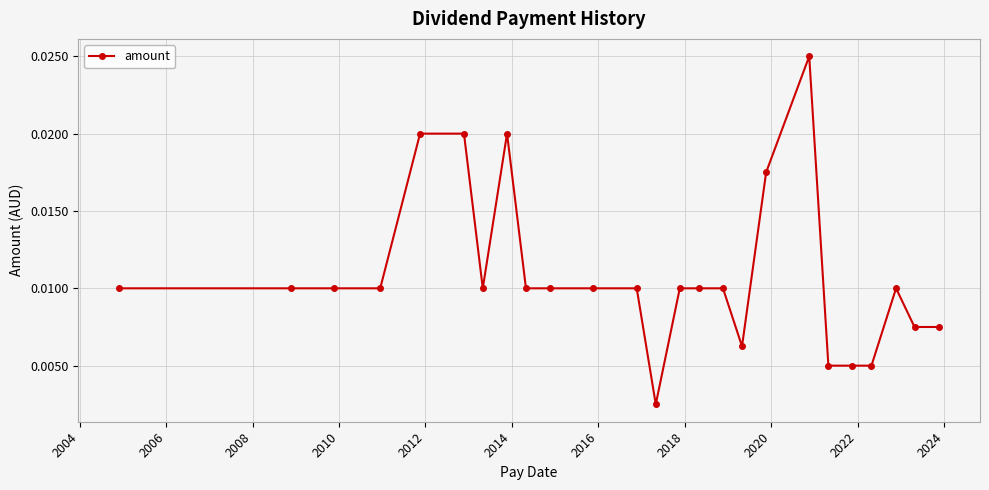

True or false: the data has more than 0 interior local peaks.

True